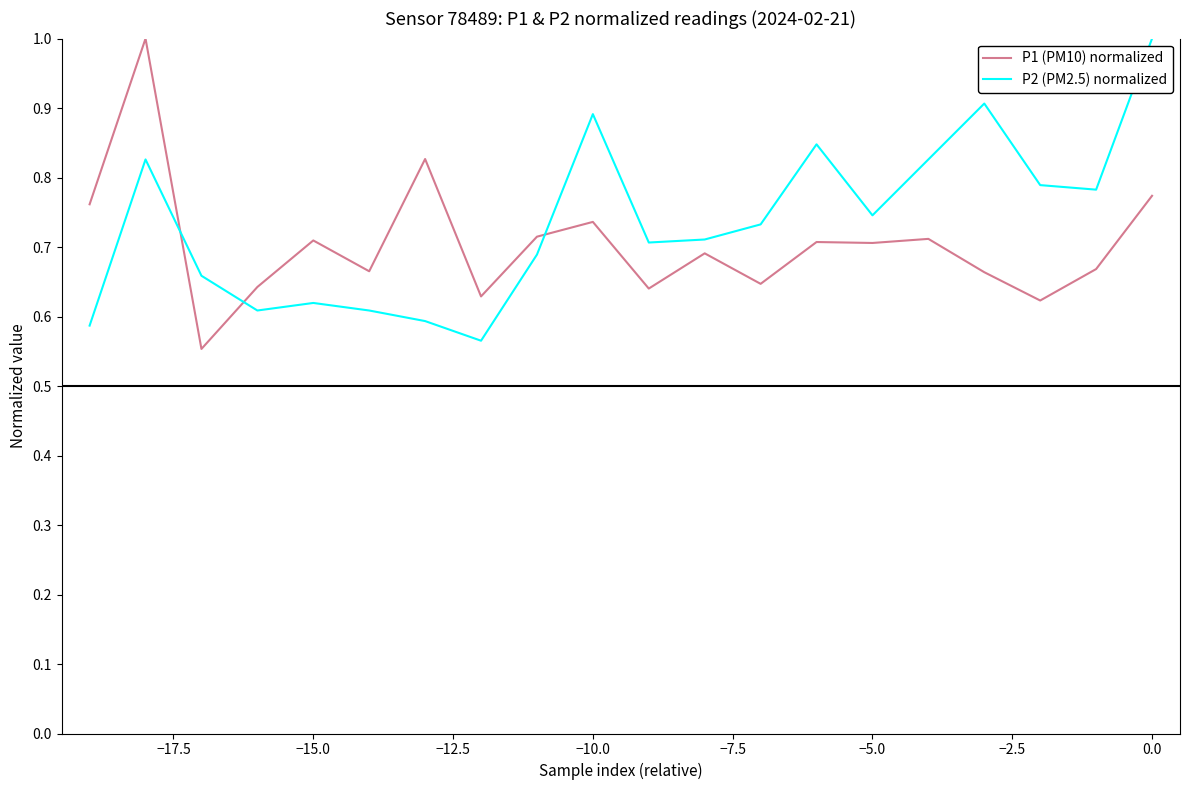

Which series ends up on top after the final intersection of P2 (PM2.5) normalized and P1 (PM10) normalized?

P2 (PM2.5) normalized